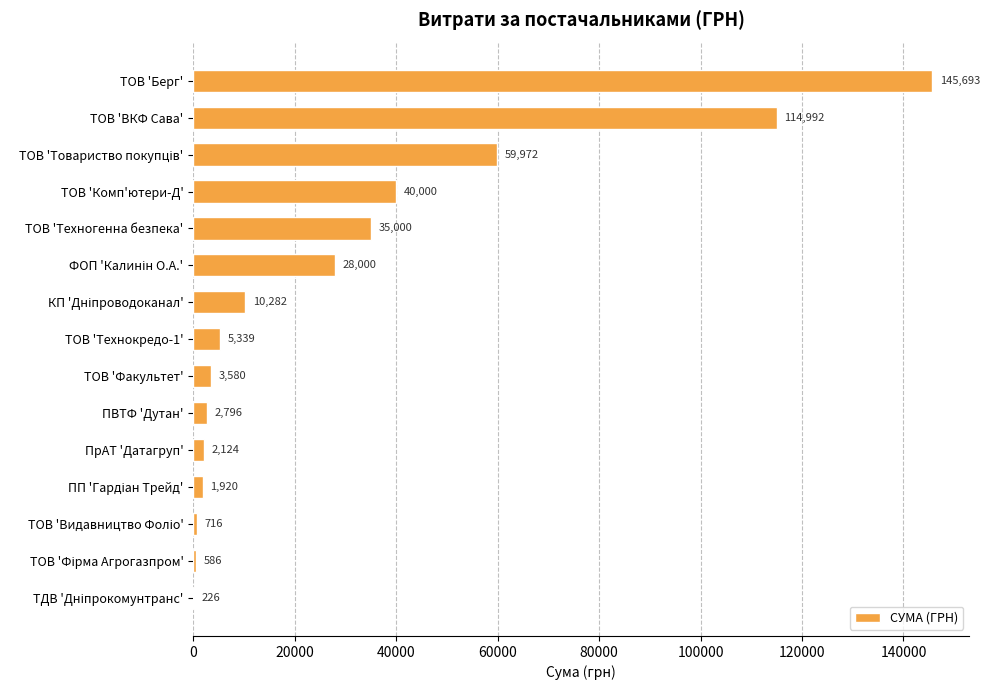

Between ТОВ 'ВКФ Сава' and ТОВ 'Берг', which is larger?

ТОВ 'Берг'